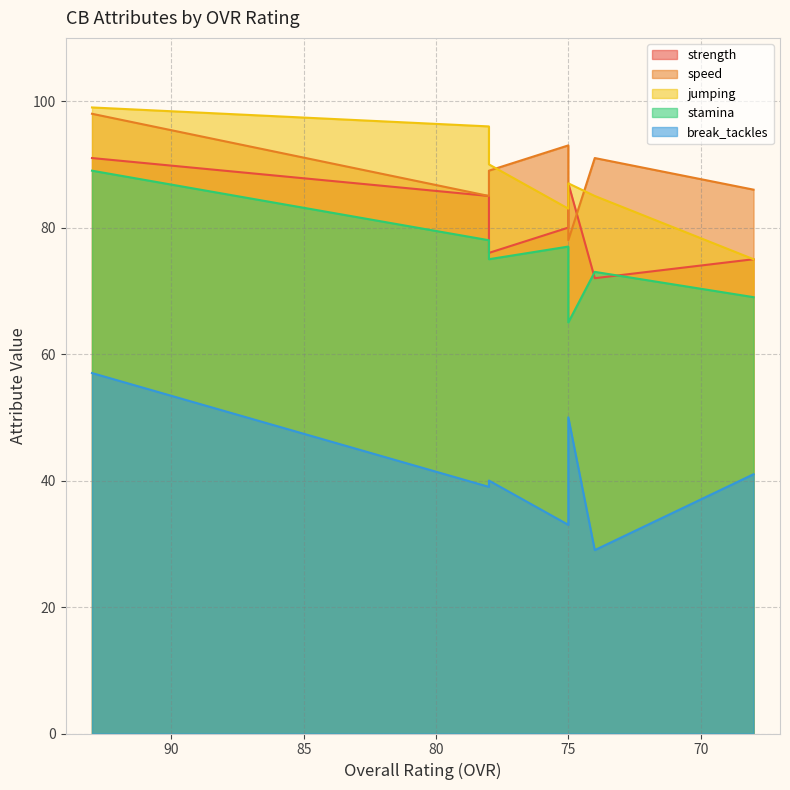

Rank the categories by speed value from lowest to highest.

75, 78, 68, 78, 74, 75, 93